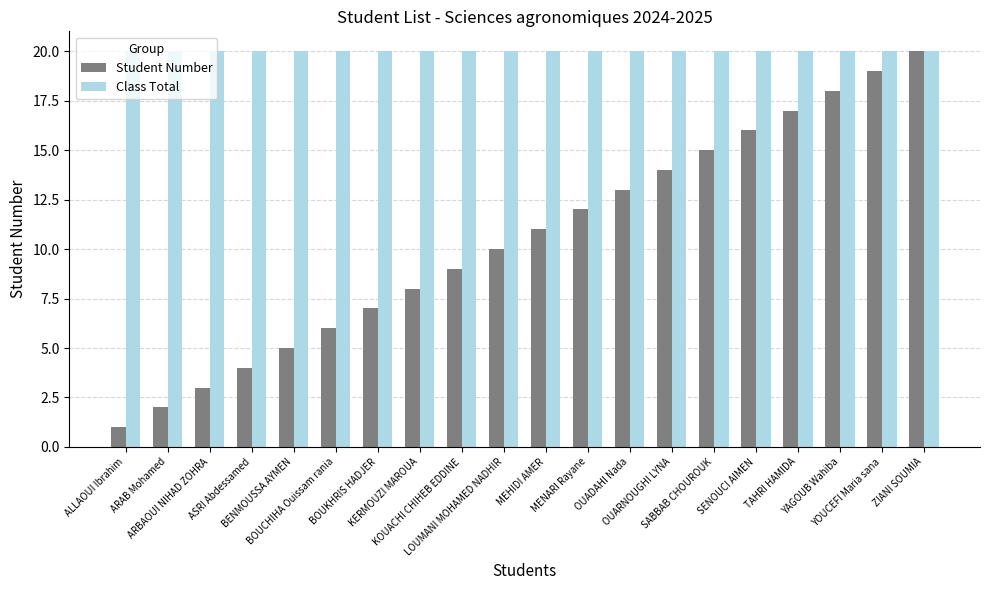

Rank the series by their average value, from lowest to highest.

Student Number, Class Total